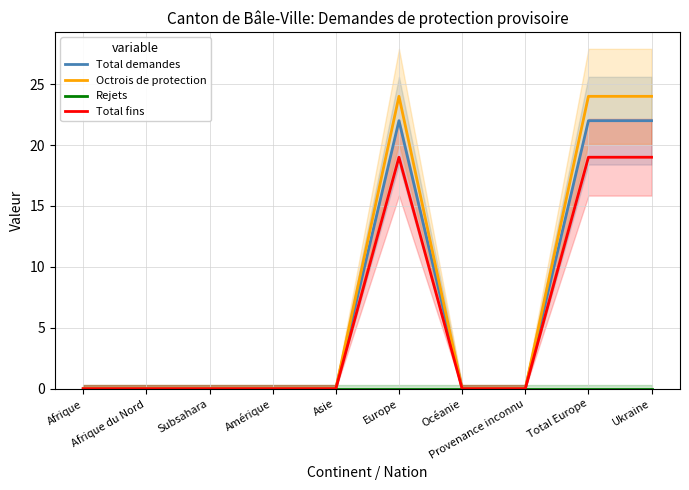

What is the average value of the Octrois de protection series?

7